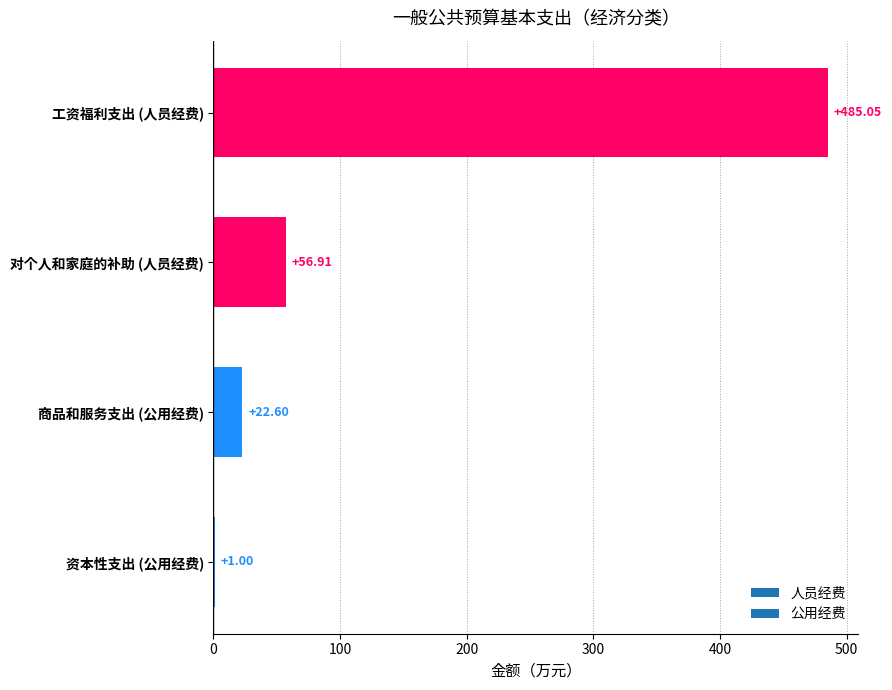

What is the average value?

141.4